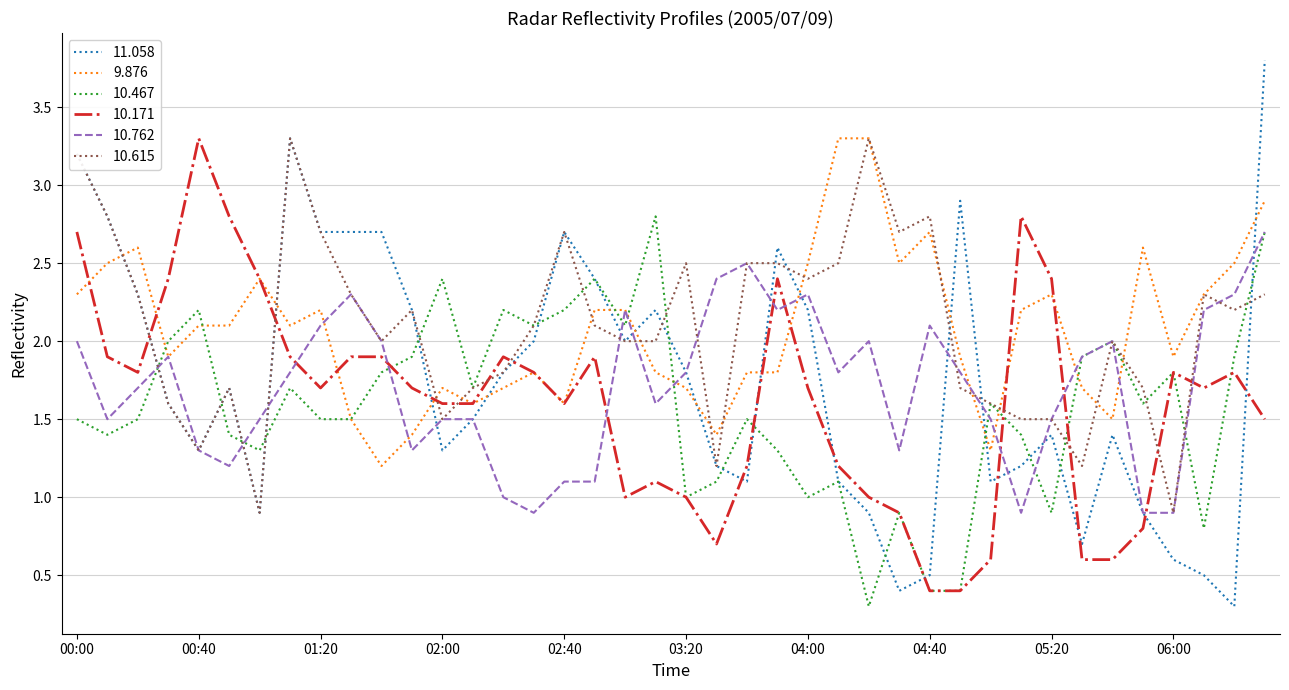

How many lines are shown in the chart?

6